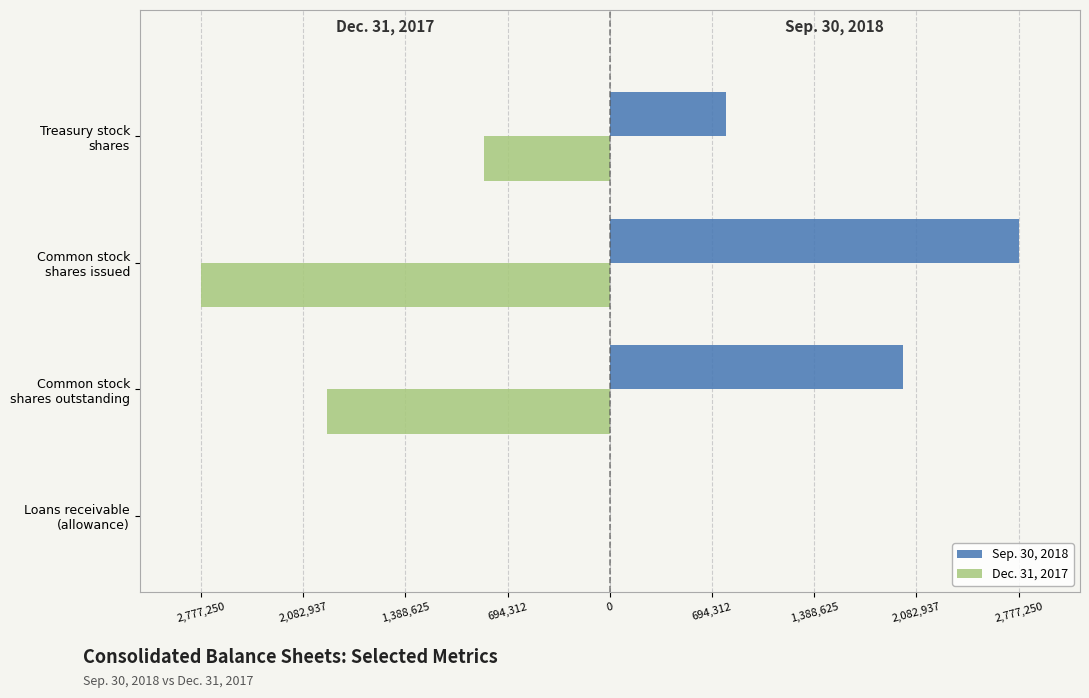

Rank the series by their average value, from lowest to highest.

Dec. 31, 2017, Sep. 30, 2018